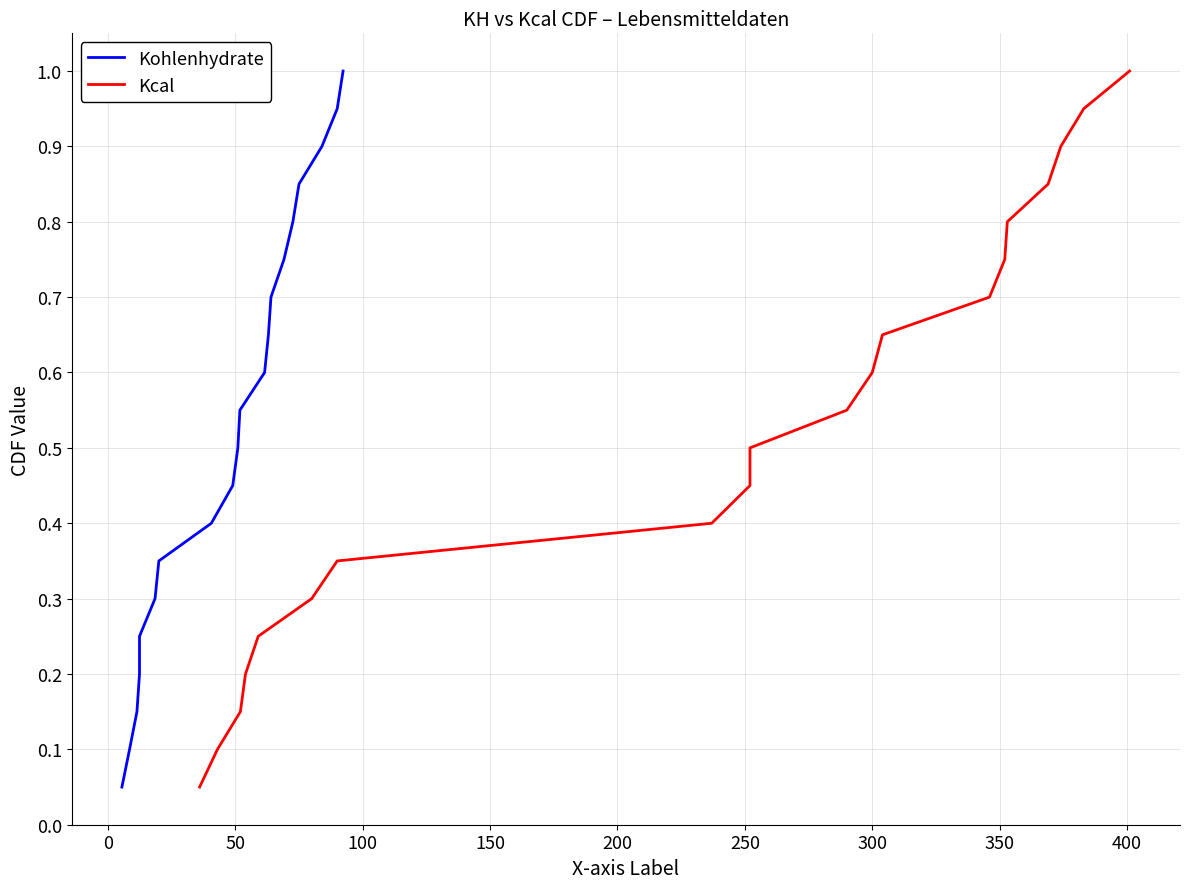

Which series has the largest total across all categories?

Kohlenhydrate